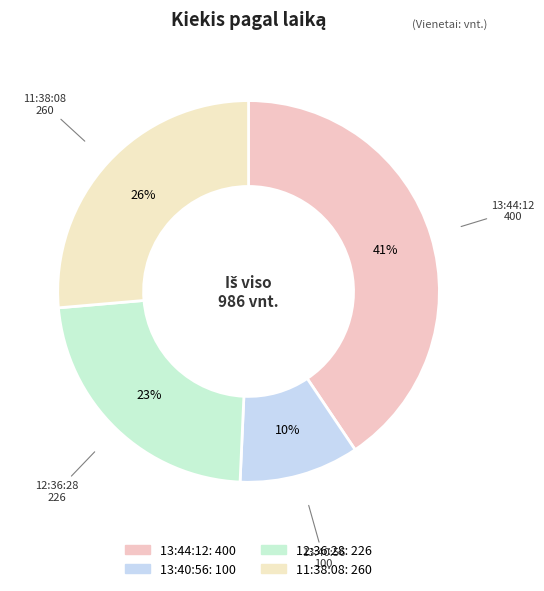

To the nearest percent, what is the average slice percentage?

25%